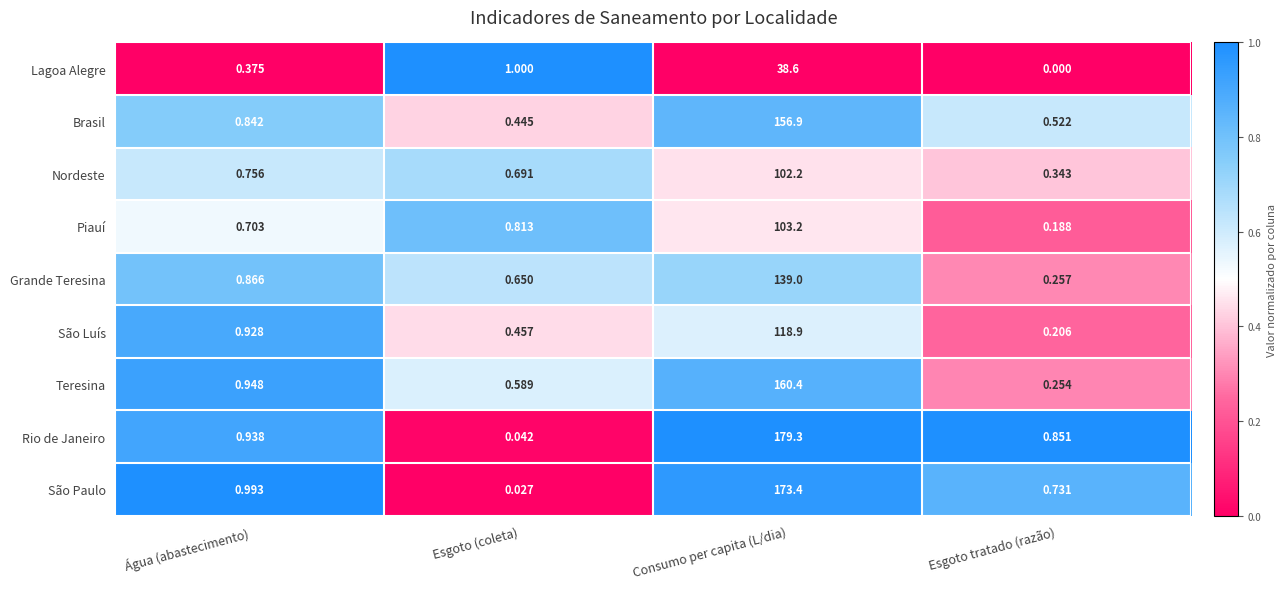

Where is São Luís nearest to the value 59?

Água (abastecimento)